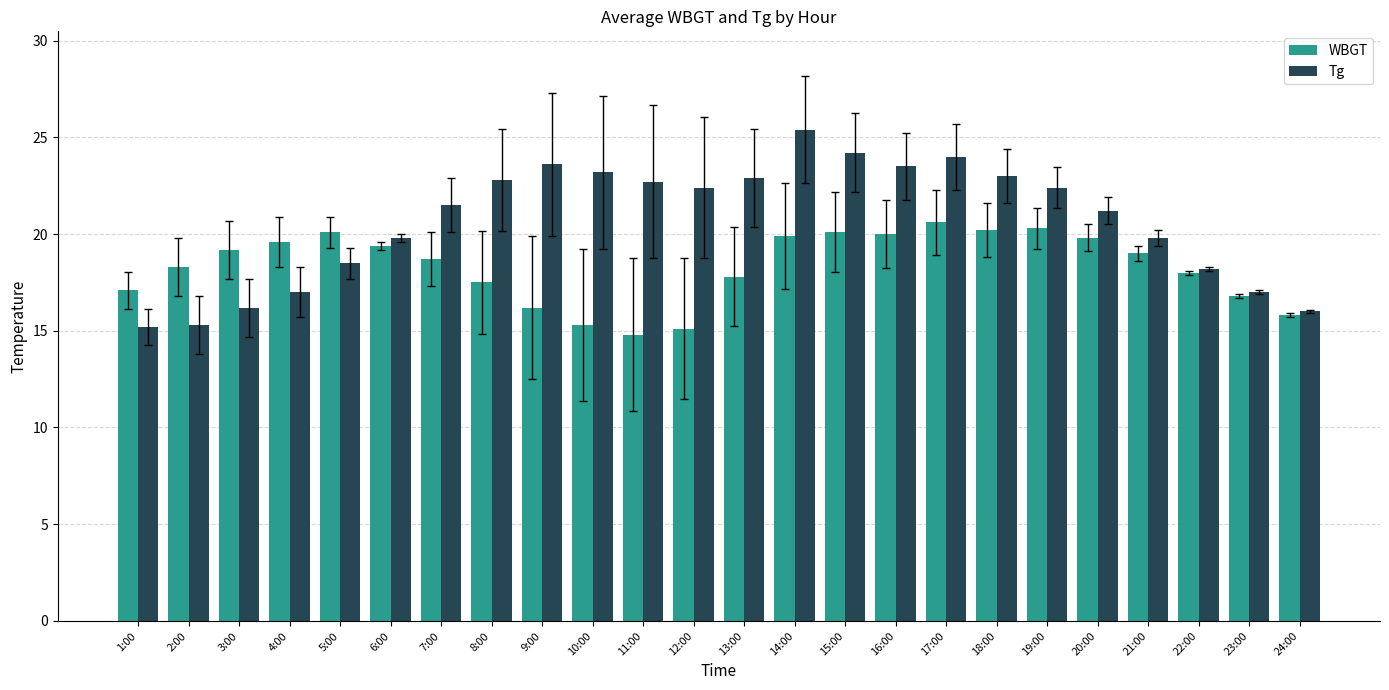

How many groups of bars are there?

24